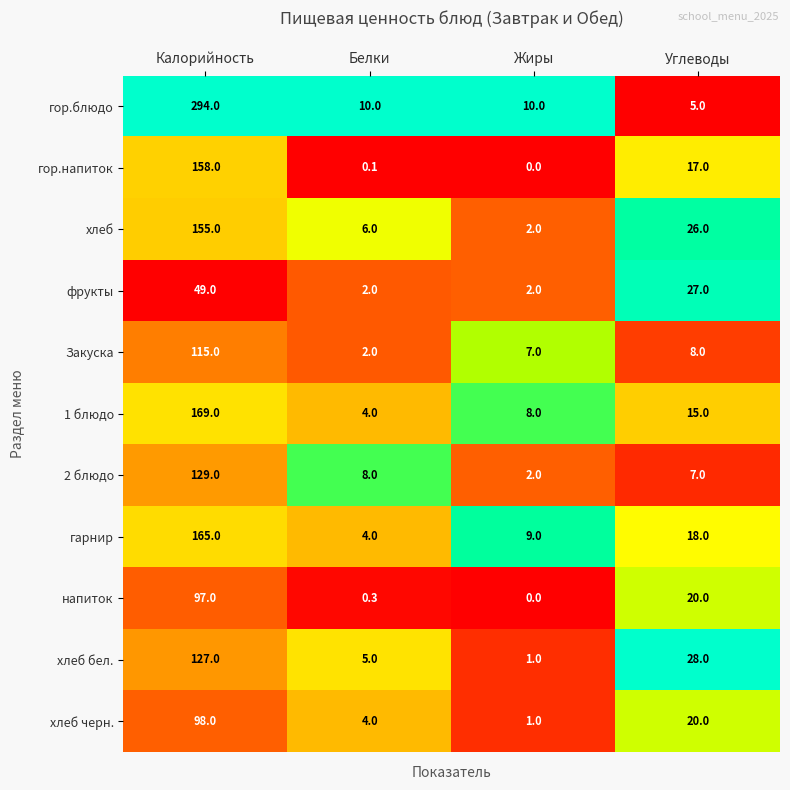

List the series in order of their peak value, highest first.

гор.блюдо, 1 блюдо, гарнир, гор.напиток, хлеб, 2 блюдо, хлеб бел., Закуска, хлеб черн., напиток, фрукты